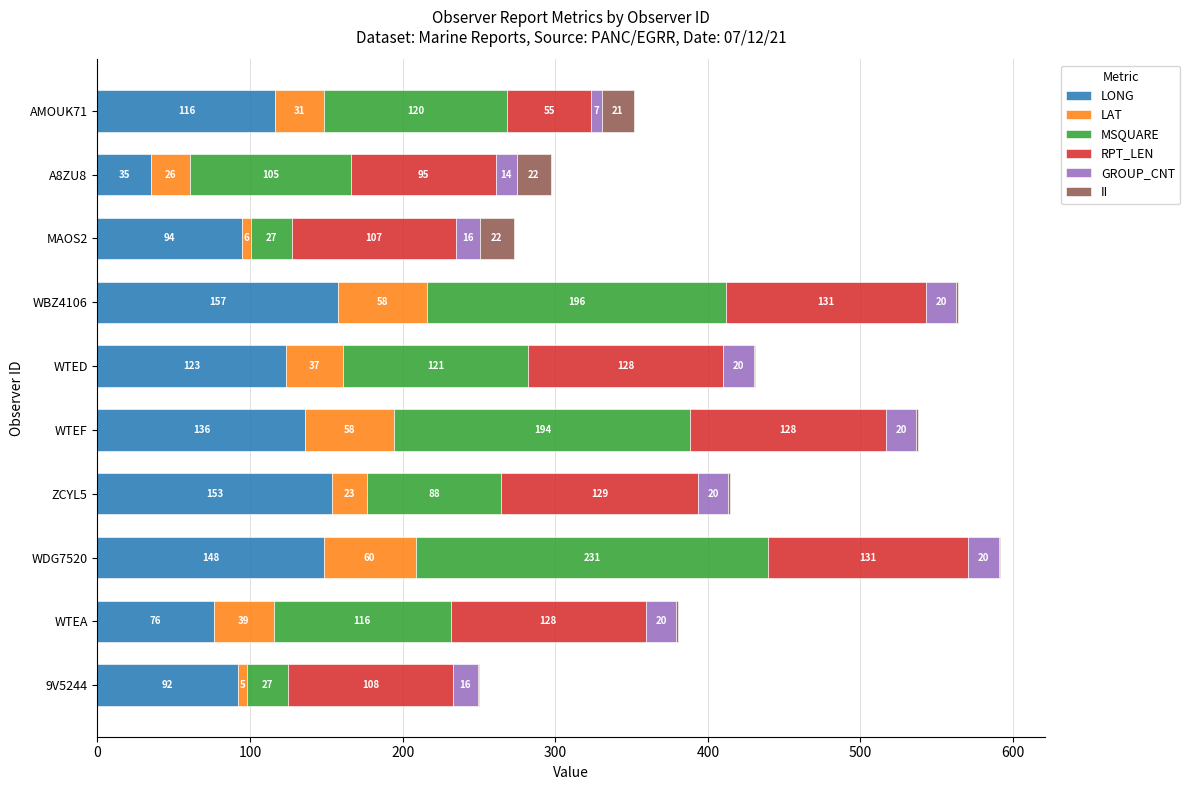

List the series in order of their peak value, lowest first.

GROUP_CNT, II, LAT, RPT_LEN, LONG, MSQUARE